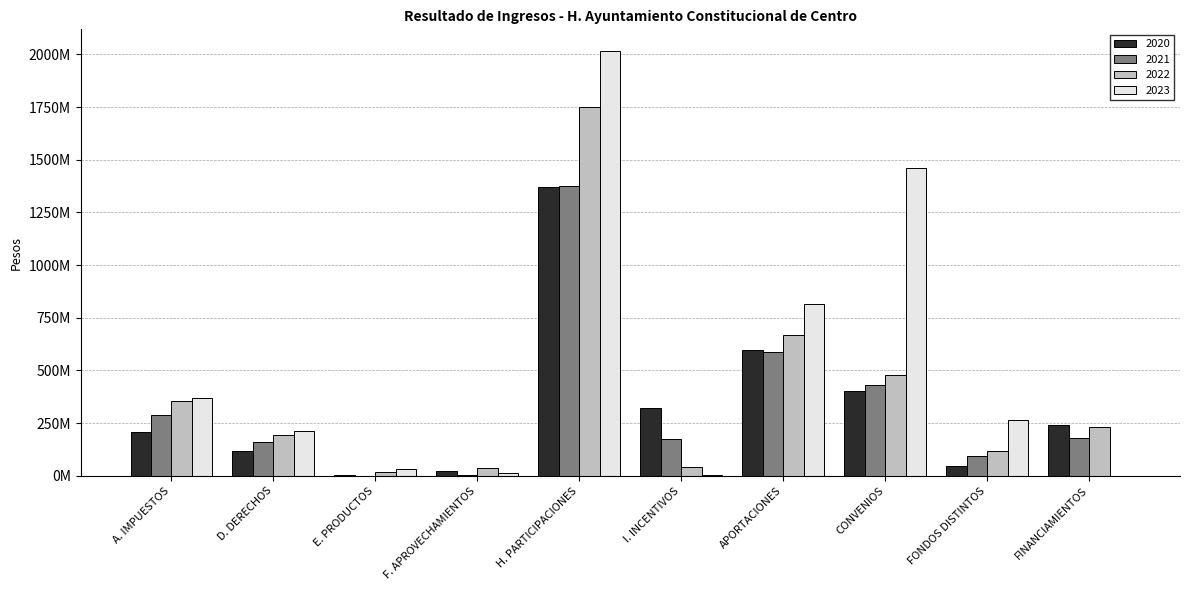

Is the value of 2020 at A. IMPUESTOS greater than the value of 2023 at FONDOS DISTINTOS?

No